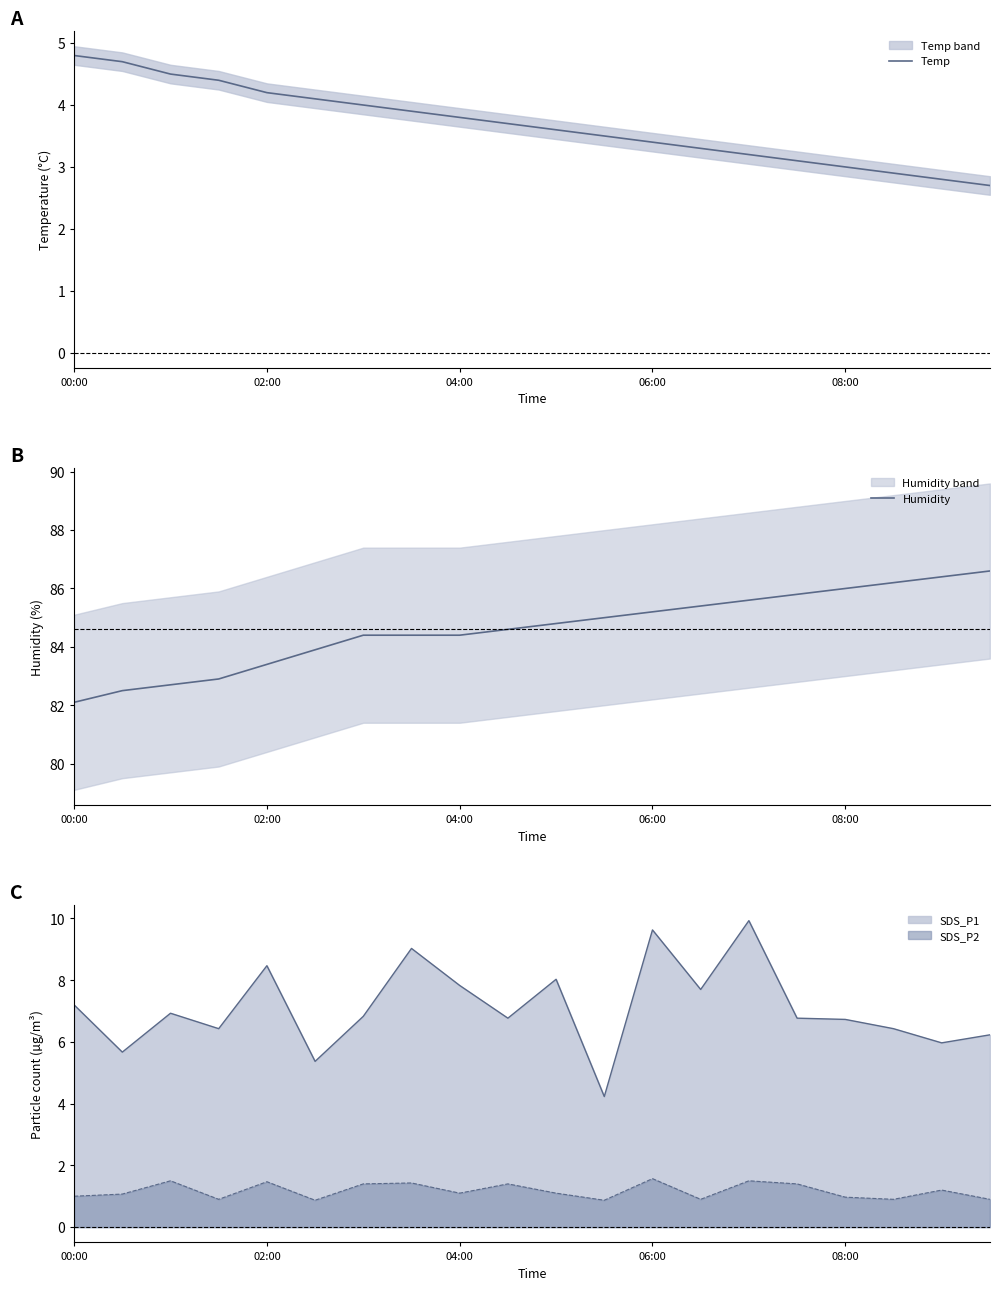

True or false: Temp has more than 1 points higher than both neighbors.

False